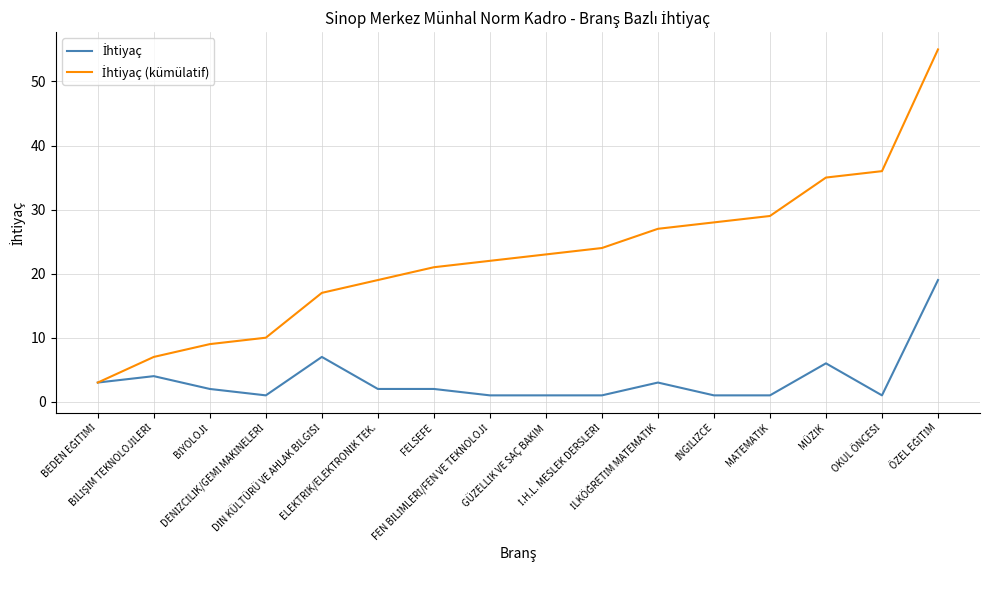

At how many categories does at least one series exceed 49?

1